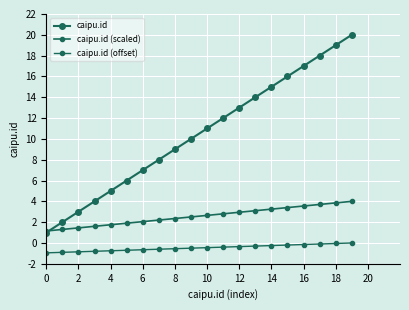

True or false: caipu.id (scaled) and caipu.id (offset) intersect in this chart.

False